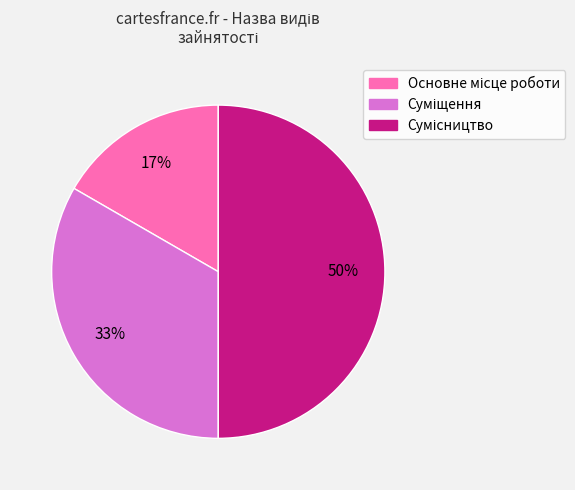

To the nearest percent, what is the difference between the largest and smallest slice percentages?

33%